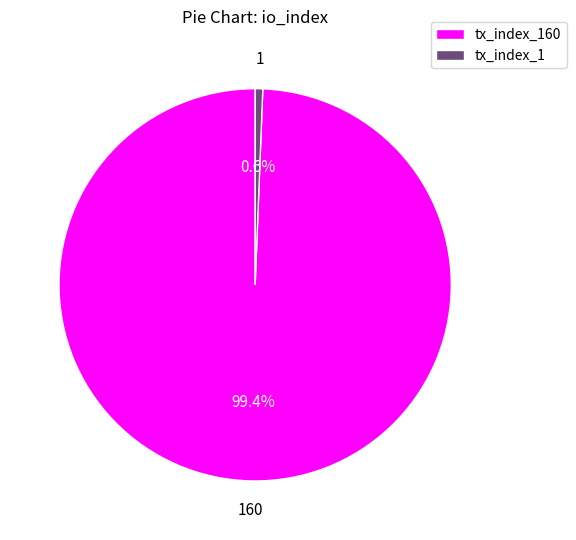

How many segments does this pie chart have?

2